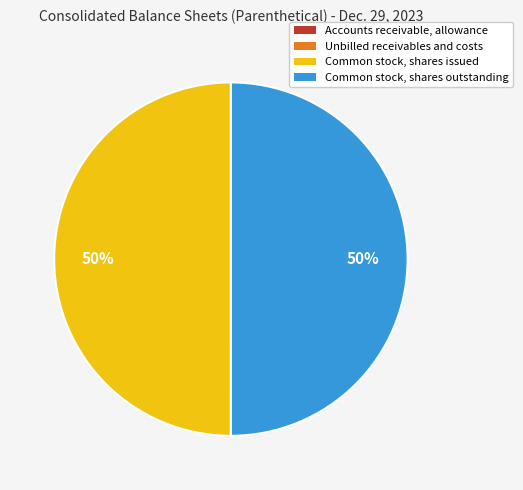

Is it true that Common stock, shares issued is 45% of the pie?

False